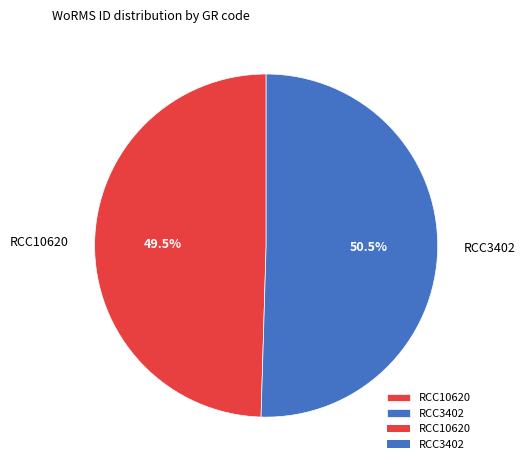

Is it true that RCC3402 is 43% of the pie?

False